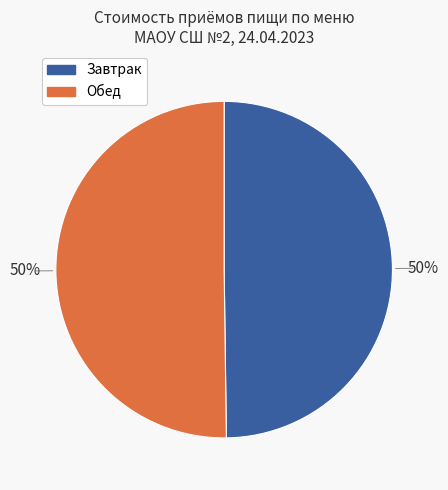

To the nearest percent, what portion does Обед represent?

50%